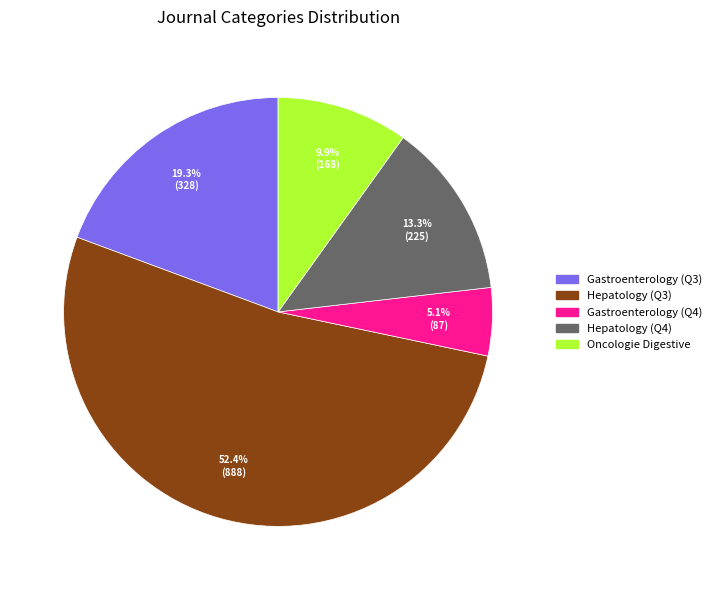

True or false: Hepatology (Q3) accounts for 52% of the total.

True